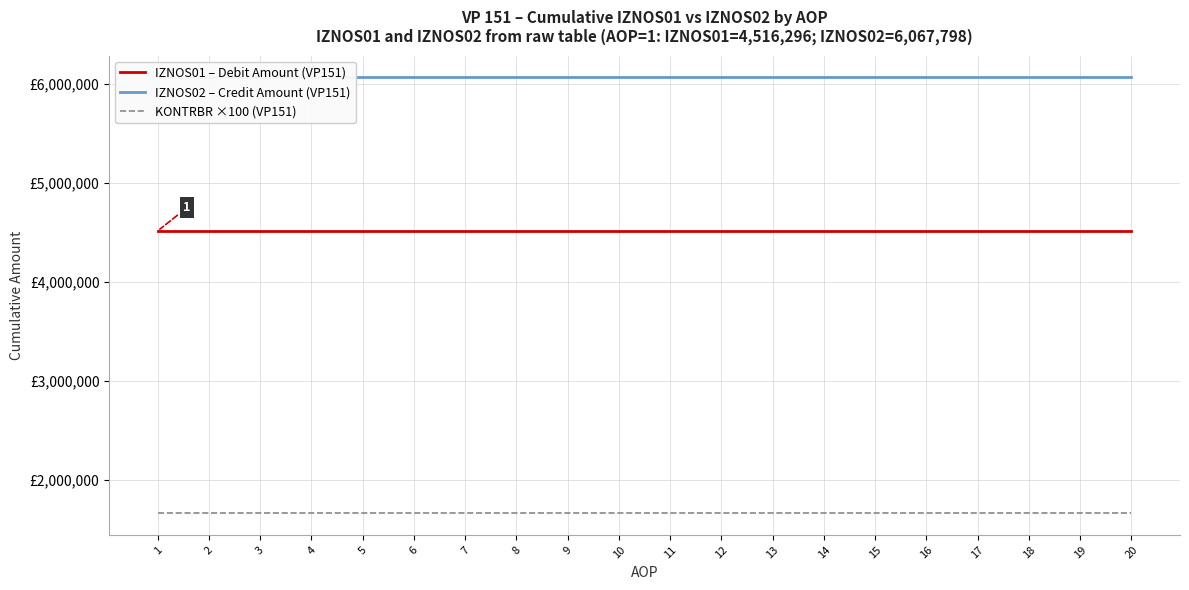

At which label is IZNOS02 – Credit Amount (VP151) closest to 6067798?

1